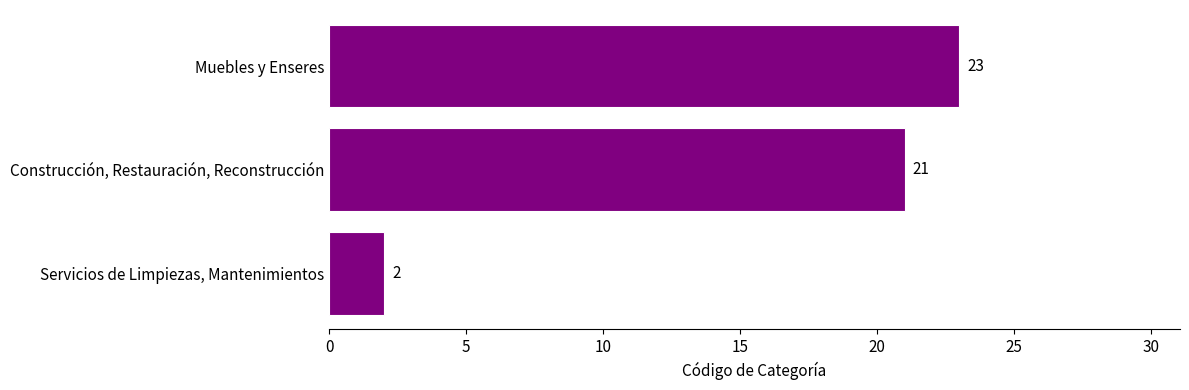

Reading bottom to top, list all the values displayed in this chart.

2	21	23